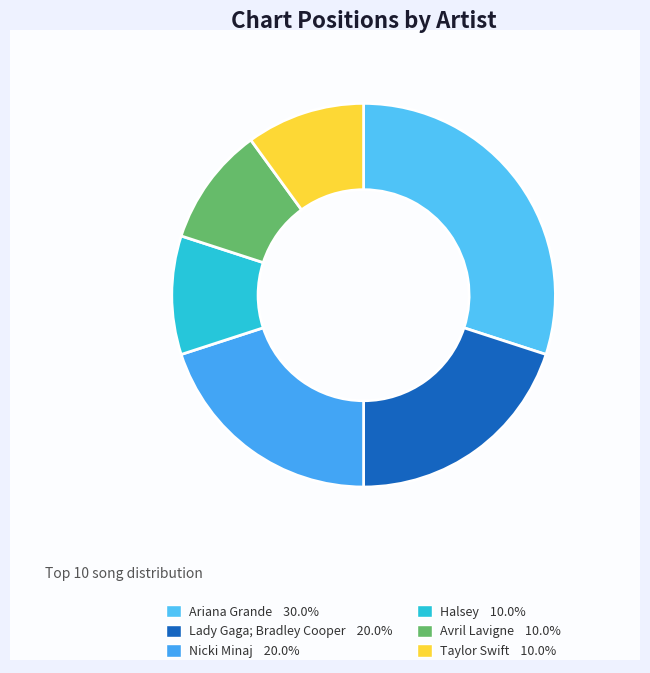

Is it true that Taylor Swift is 10% of the pie?

True